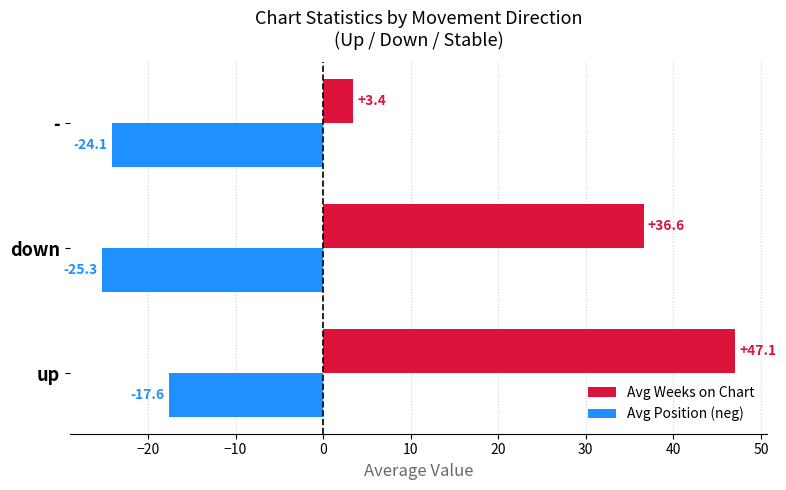

List the labels in order of Avg Position (neg) value, largest first.

up, -, down